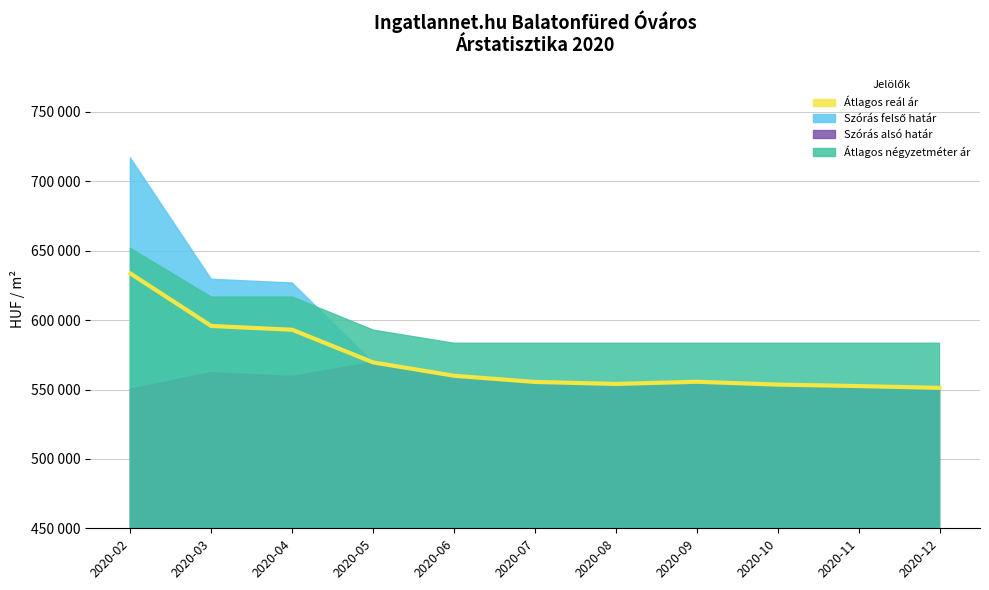

What is the value of the 2nd point from the left?

595796